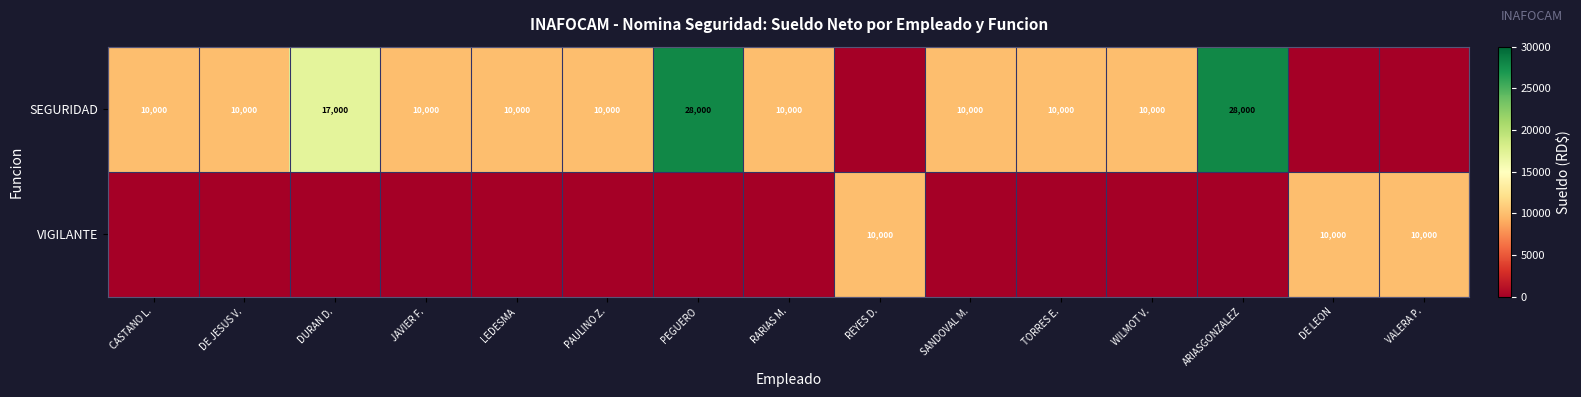

True or false: SEGURIDAD has a value of 16368 at LEDESMA.

False